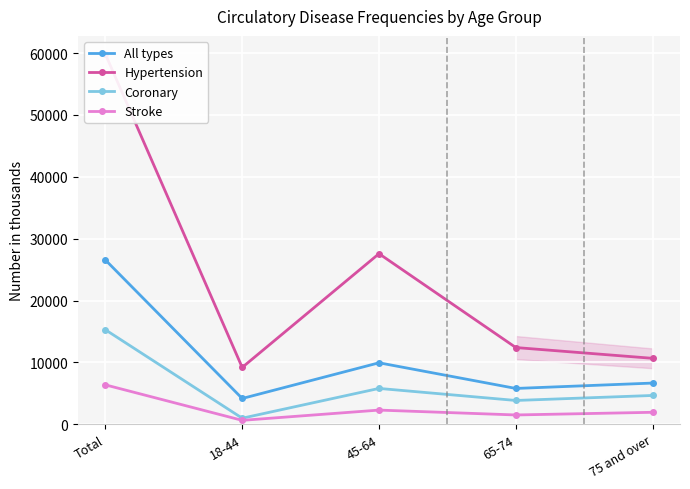

Is it true that Stroke equals 3941 at 45-64?

False